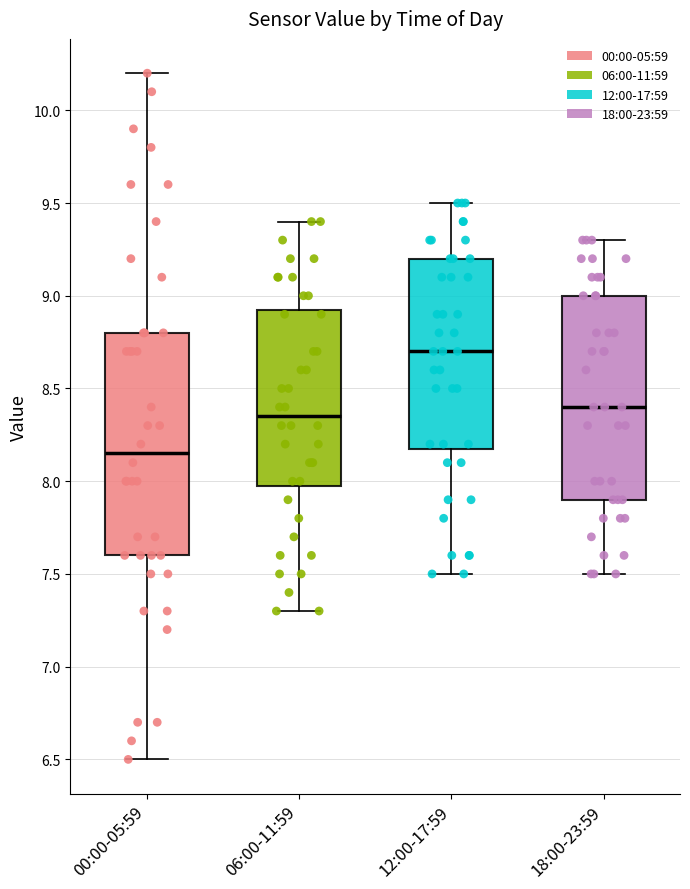

Where does the median line of the box for 06:00-11:59 sit on the y-axis? The values are not printed on the chart, so give them approximately, as read against the axis.

8.35